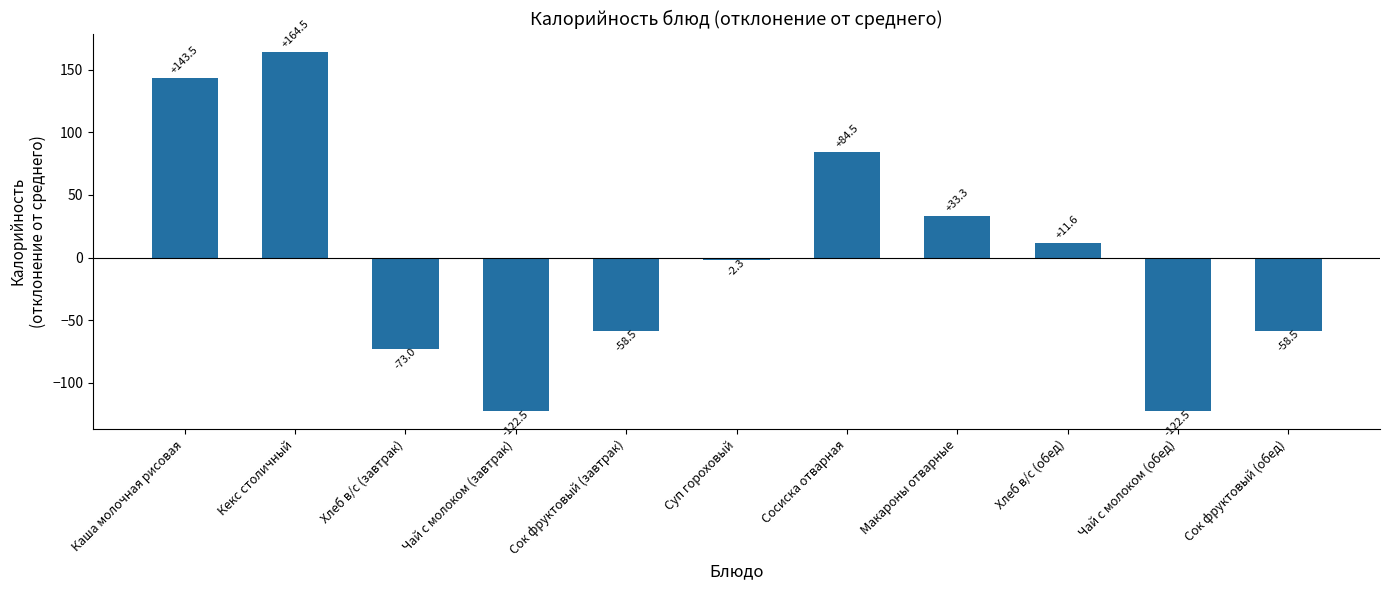

At which label is the value closest to 20?

Хлеб в/с (обед)